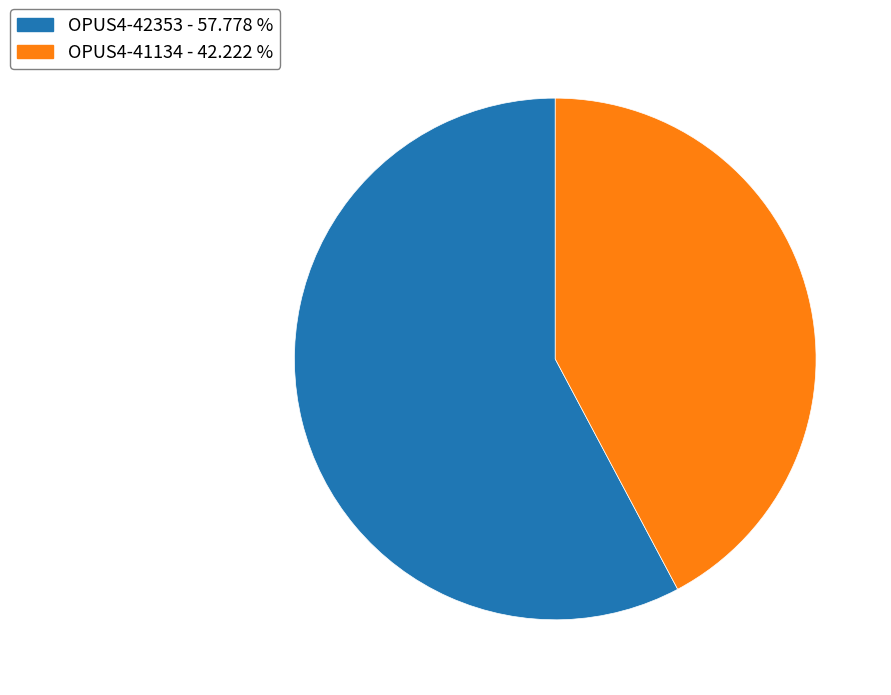

Which slice is the largest?

OPUS4-42353